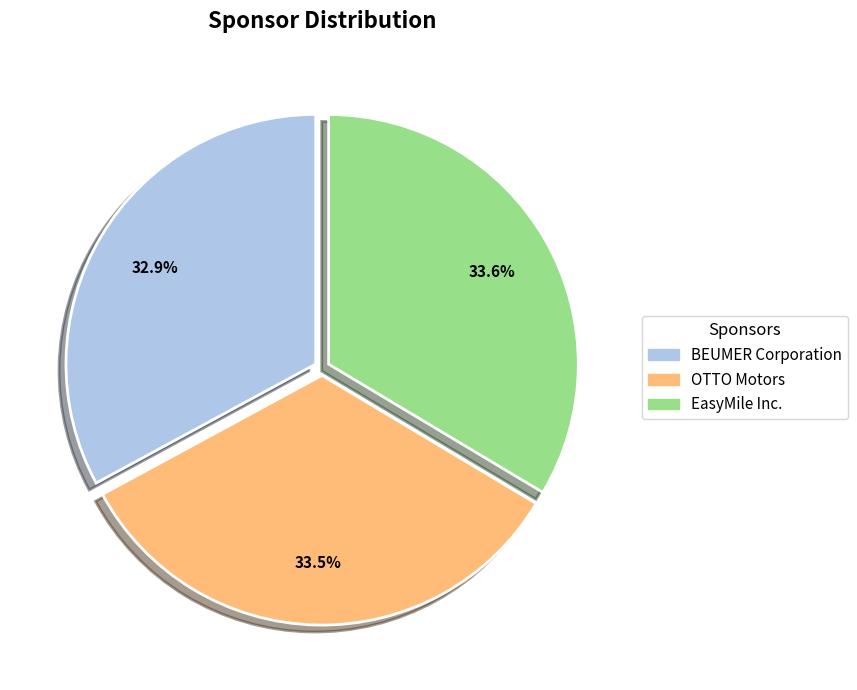

To the nearest percent, what percentage of the pie is EasyMile Inc.?

34%